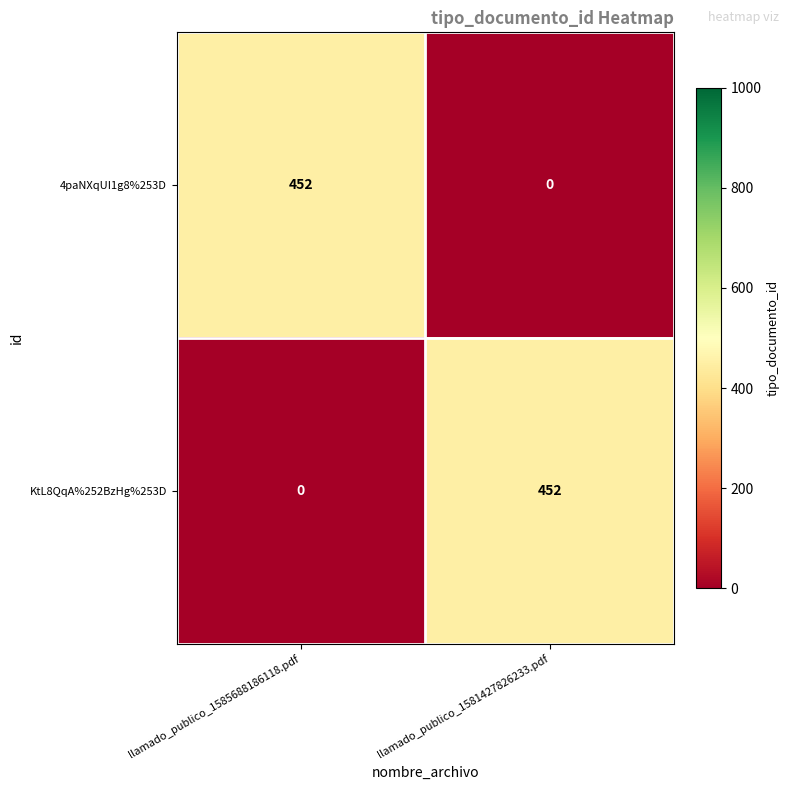

What is the spread (max minus min) of values at llamado_publico_1585688186118.pdf?

452